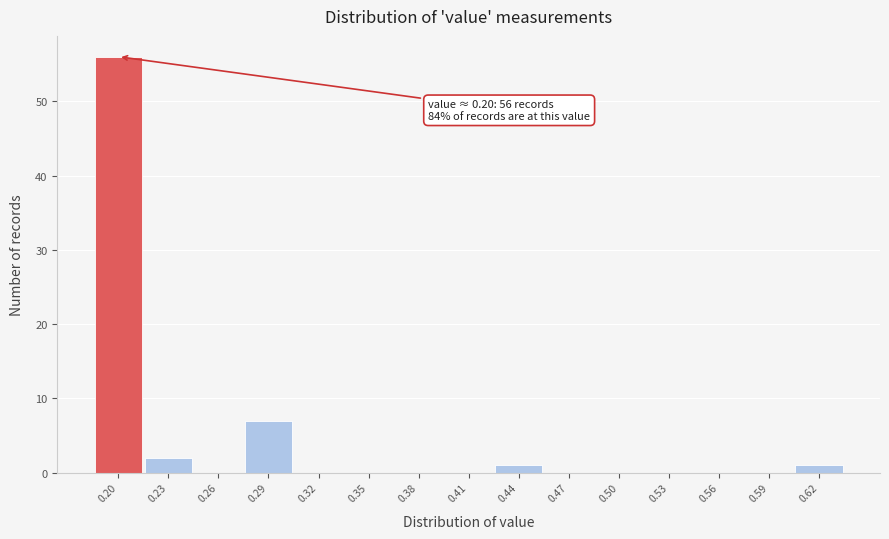

Reading left to right, what are all the values shown in this chart?

0.20=56	0.23=2	0.26=0	0.29=7	0.32=0	0.35=0	0.38=0	0.41=0	0.44=1	0.47=0	0.50=0	0.53=0	0.56=0	0.59=0	0.62=1